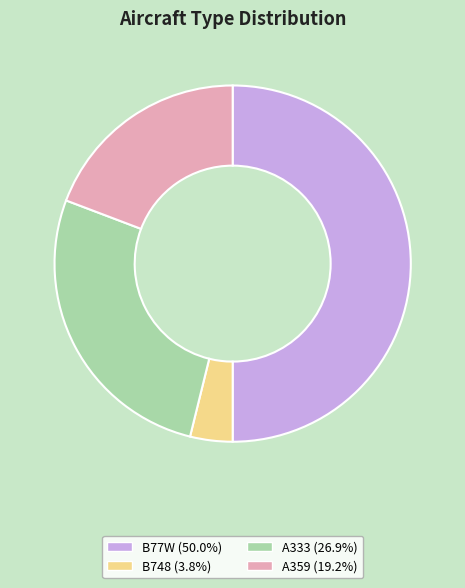

Is the sum of B748 and A333 greater than half?

No